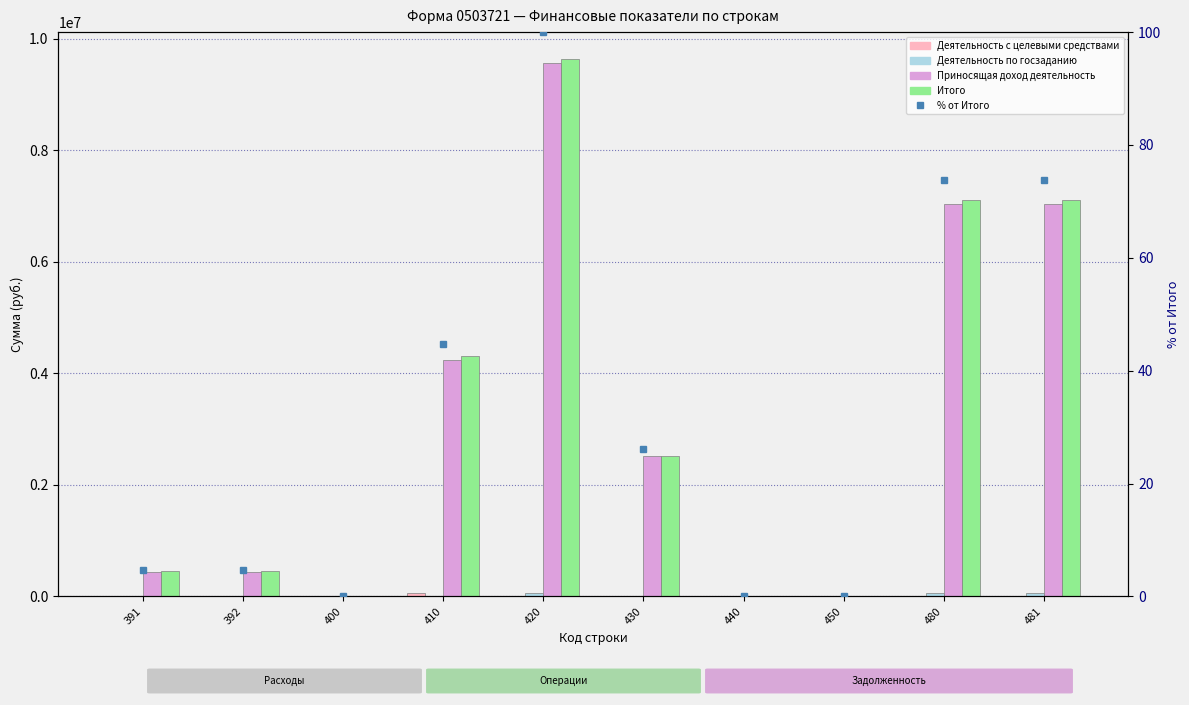

Between 450 and 430, which is larger?

450